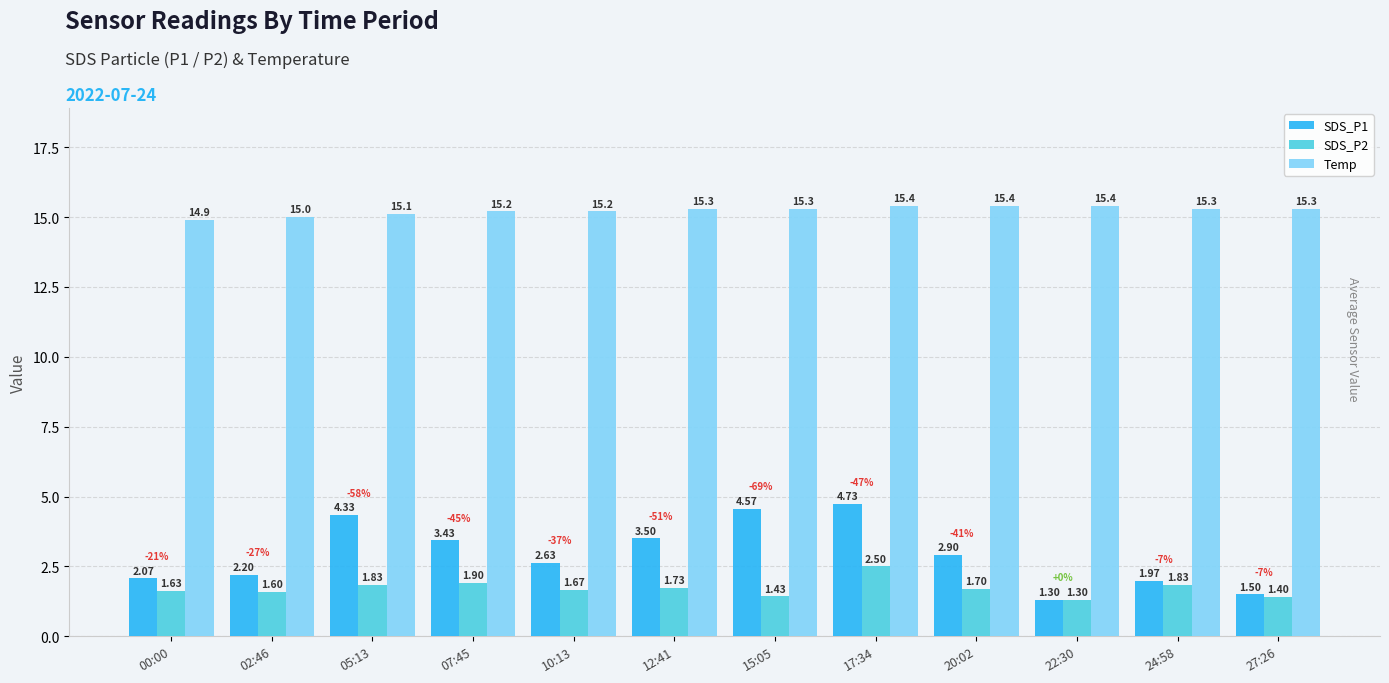

How many bars are there in each group?

3